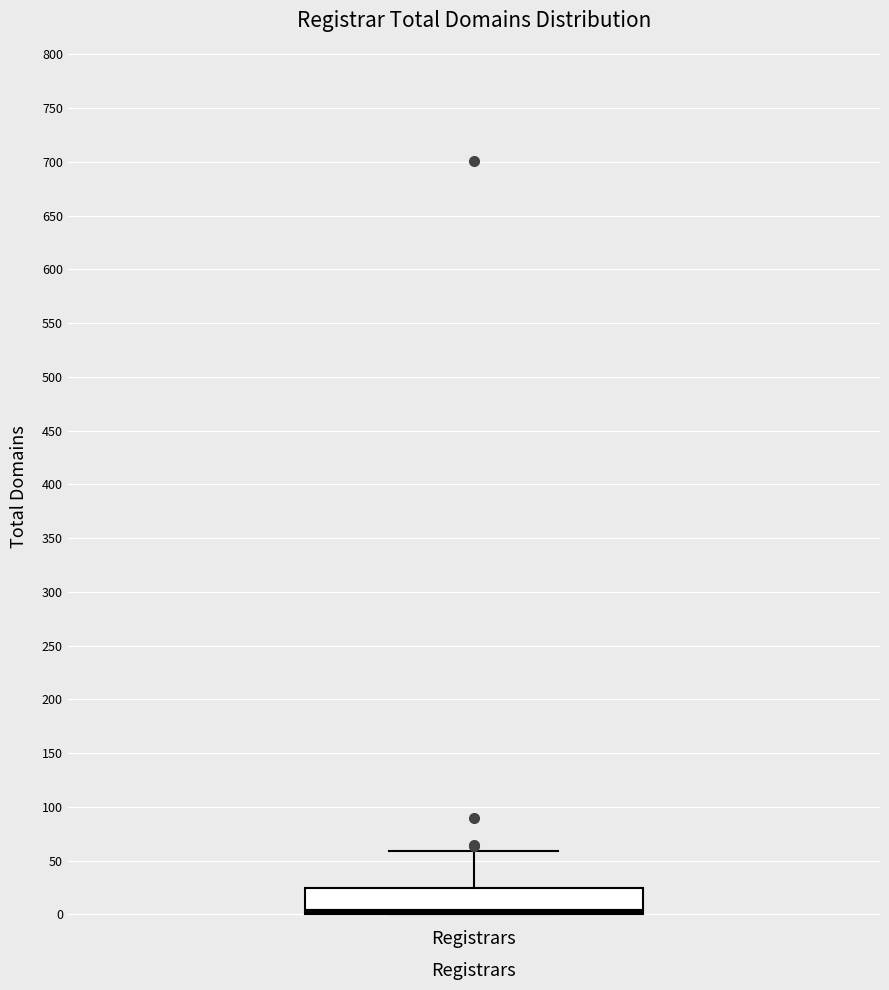

Where does the upper whisker of the box for Registrars end on the y-axis? The values are not printed on the chart, so give them approximately, as read against the axis.

60